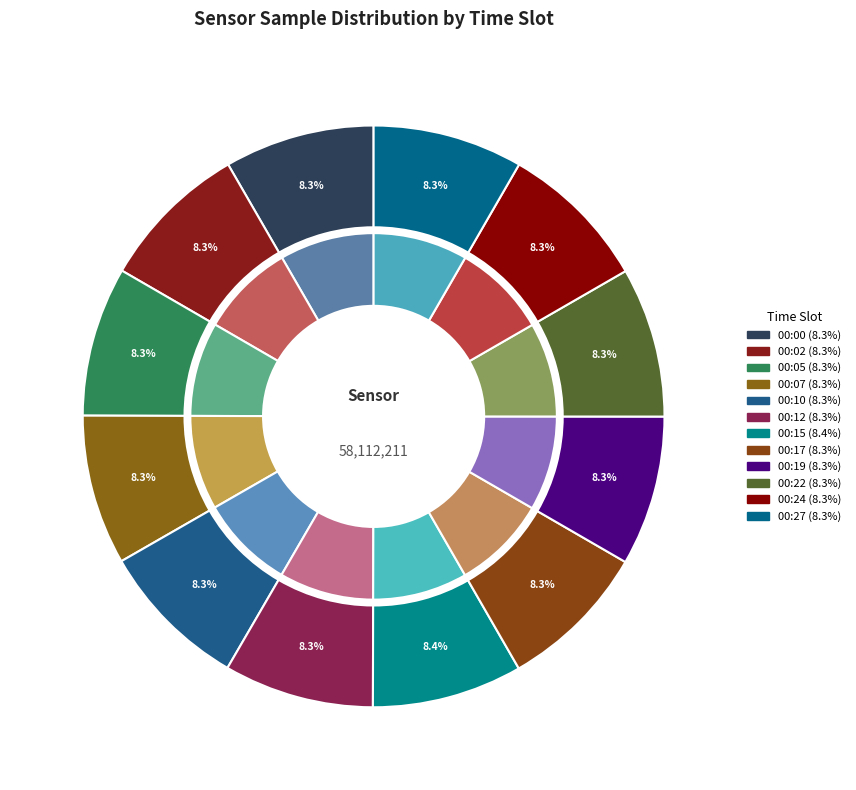

How many segments does this pie chart have?

12